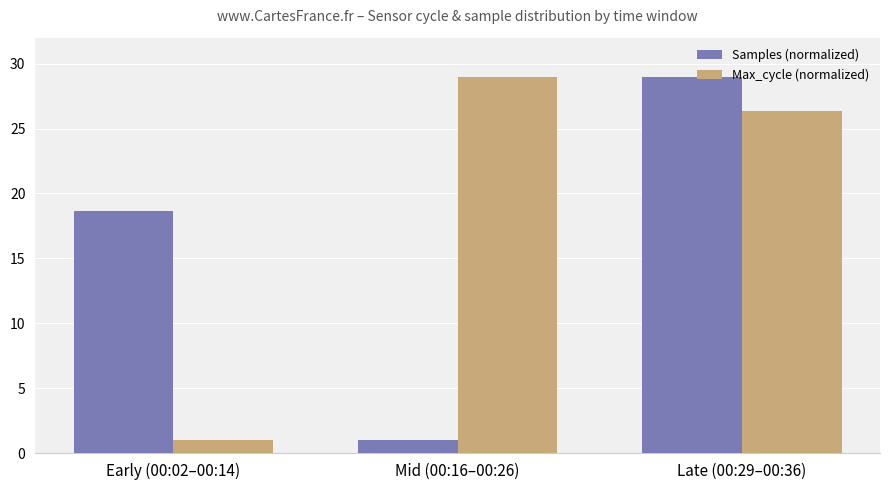

What is the difference between the second highest and minimum values in the Max_cycle (normalized) series?

25.4